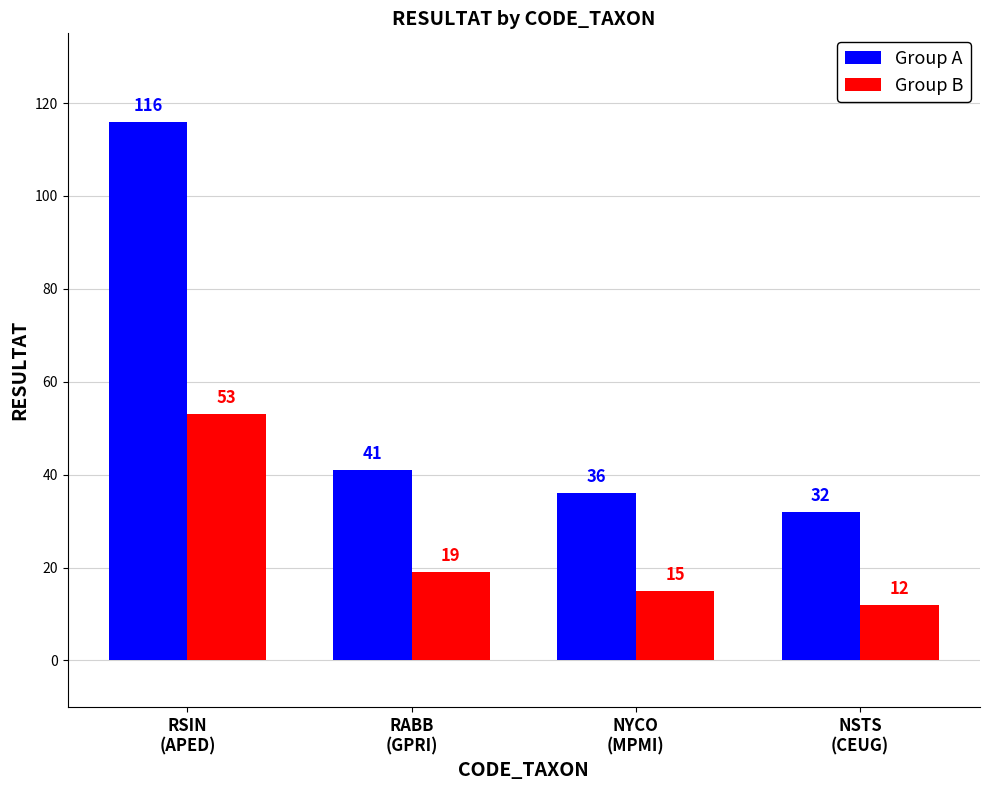

What is the label of the 4th bar from the left?

NSTS
(CEUG)